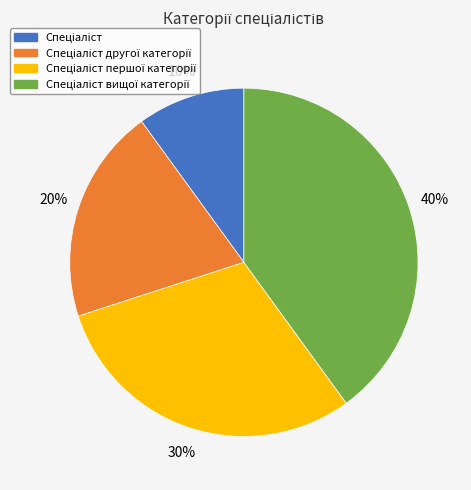

Is there a majority slice in this chart?

No